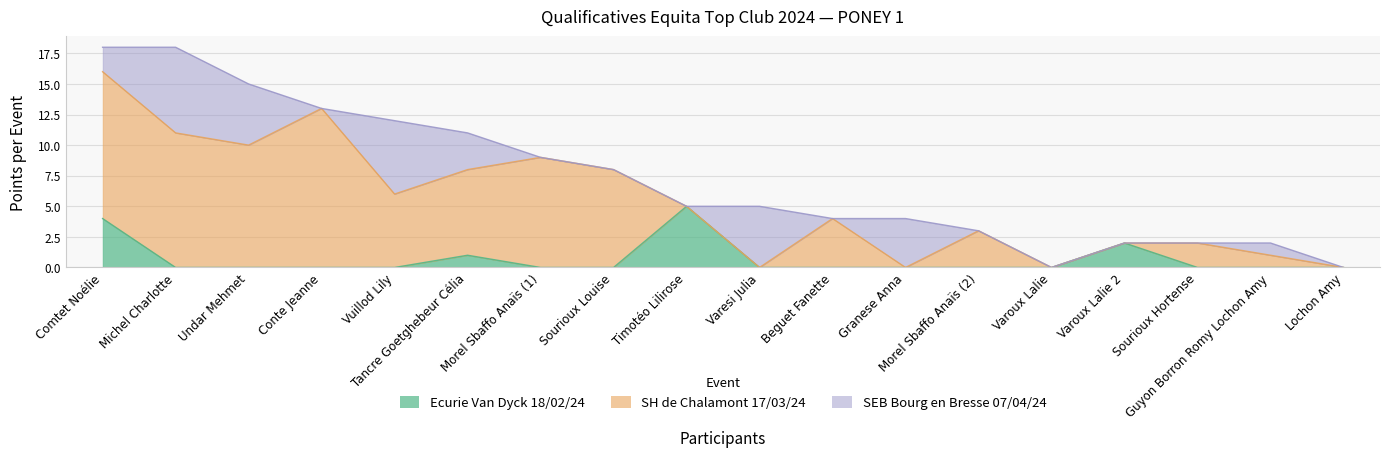

Is the value of Ecurie Van Dyck 18/02/24 at Varesi Julia greater than the value of SH de Chalamont 17/03/24 at Tancre Goetghebeur Célia?

No